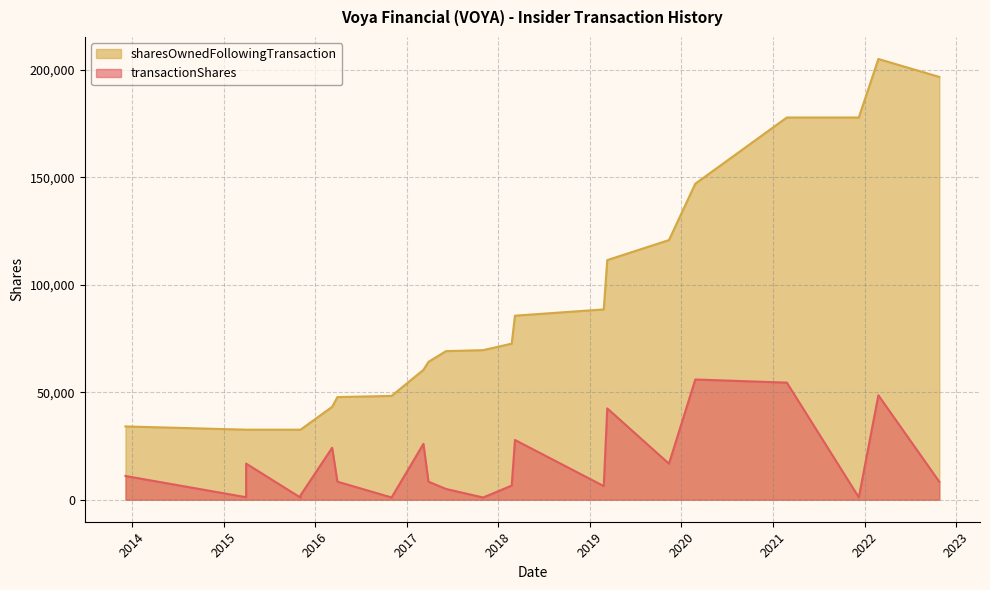

What is the total value across all series at 2016-11-01?

49336